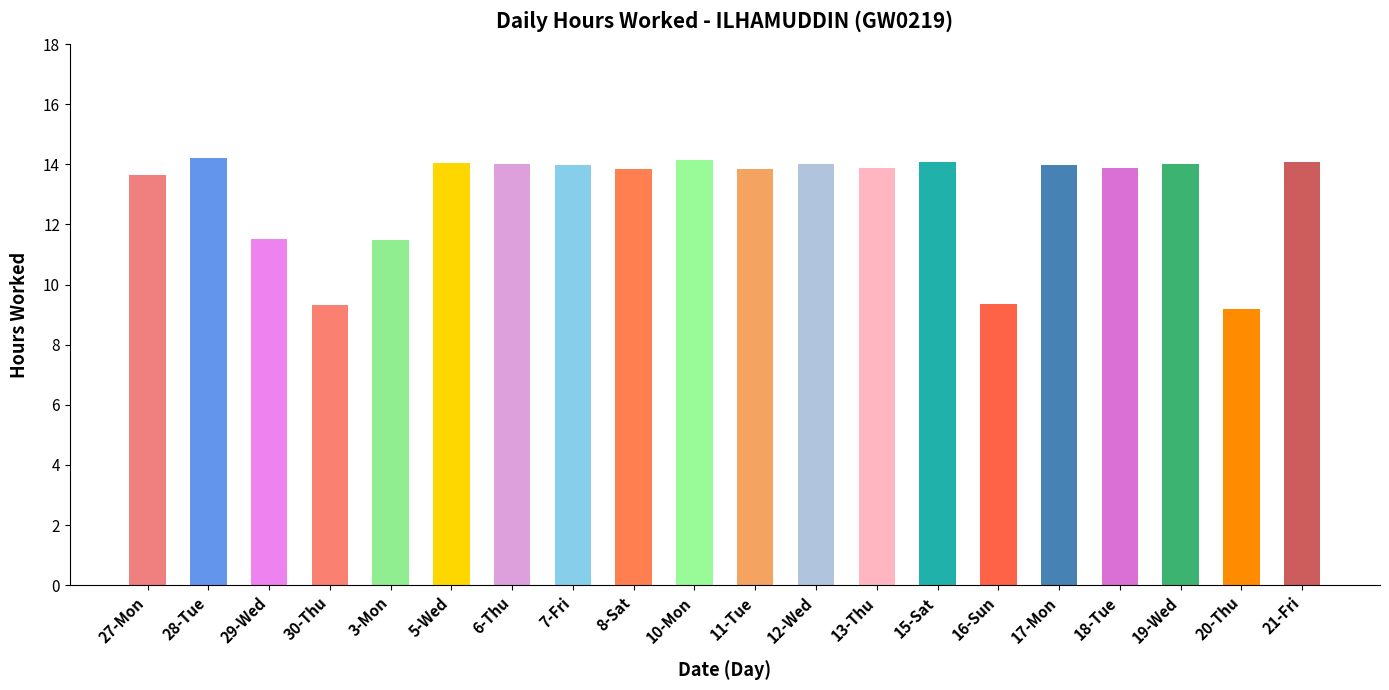

What is the minimum value shown in the chart?

9.2